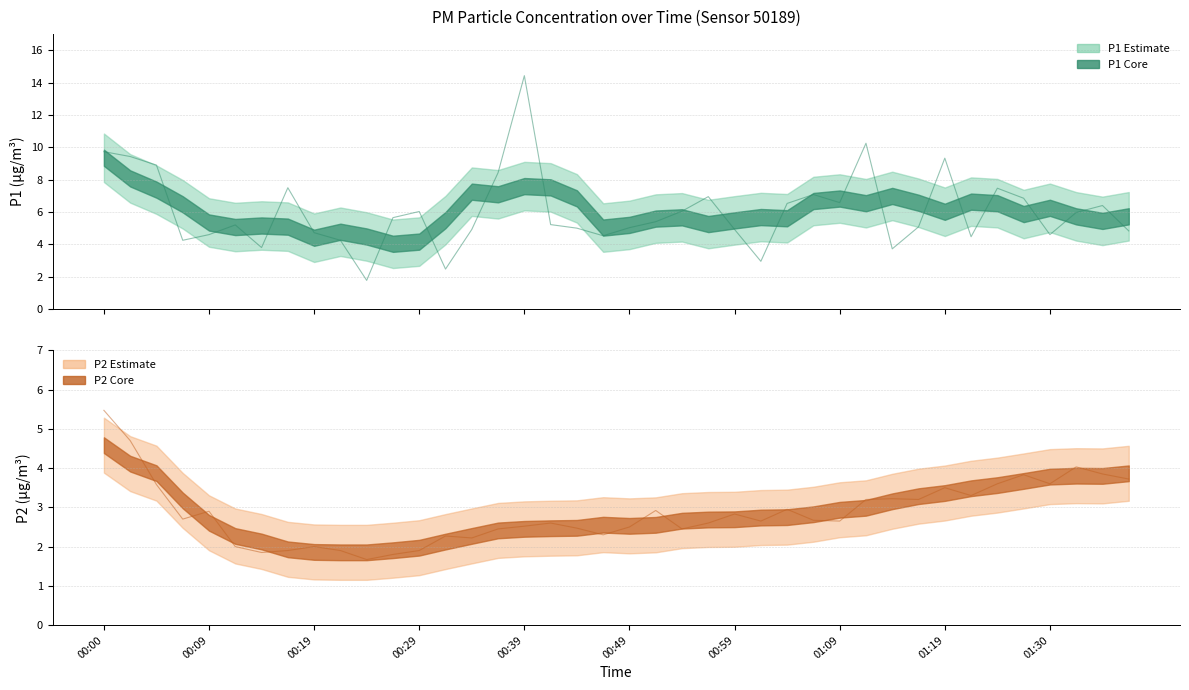

Where is P2 nearest to the value 3?

26